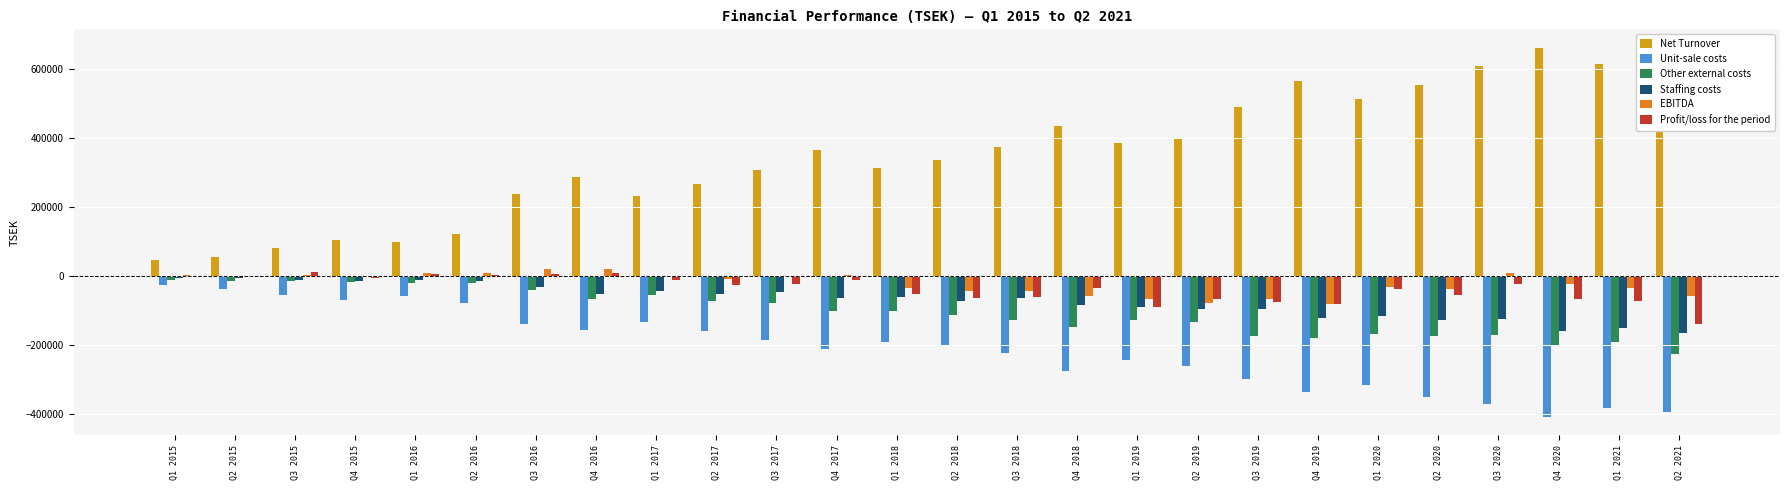

Where does the Profit/loss for the period series first go above -26650?

Q1 2015